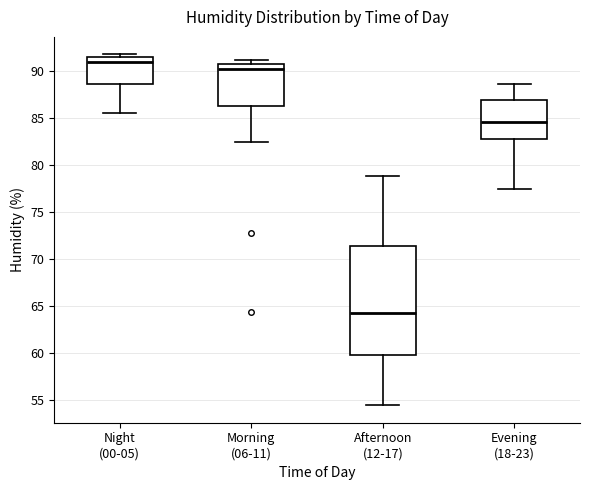

Reading left to right, read every box against the y-axis: the position of its median line, the range the box covers, and the ends of its whiskers. The values are not printed on the chart, so give them approximately, as read against the axis.

Night (00-05): median 91.0, box 88.5 to 91.5, whiskers 85.5 to 92.0
Morning (06-11): median 90.0, box 86.5 to 91.0, whiskers 82.5 to 91.0 (just above the box's upper edge)
Afternoon (12-17): median 64.0, box 60.0 to 71.5, whiskers 54.5 to 79.0
Evening (18-23): median 84.5, box 83.0 to 87.0, whiskers 77.5 to 88.5